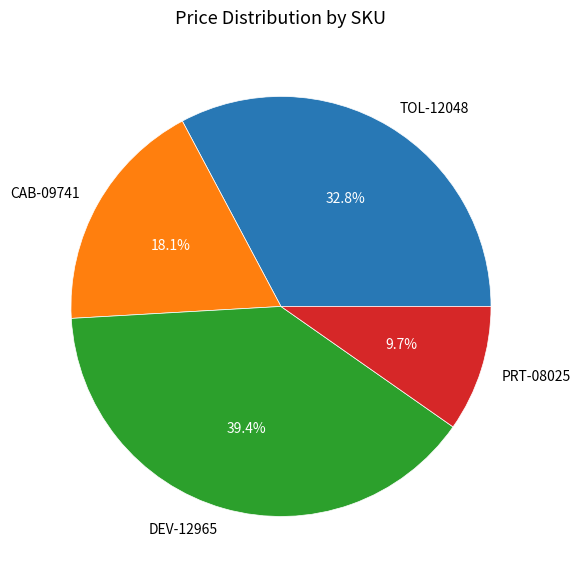

To the nearest percent, what is the difference between the PRT-08025 and TOL-12048 slice percentages?

23%